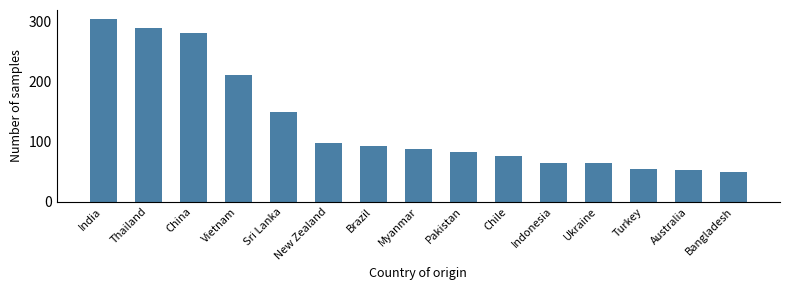

How many data points are less than 88?

7